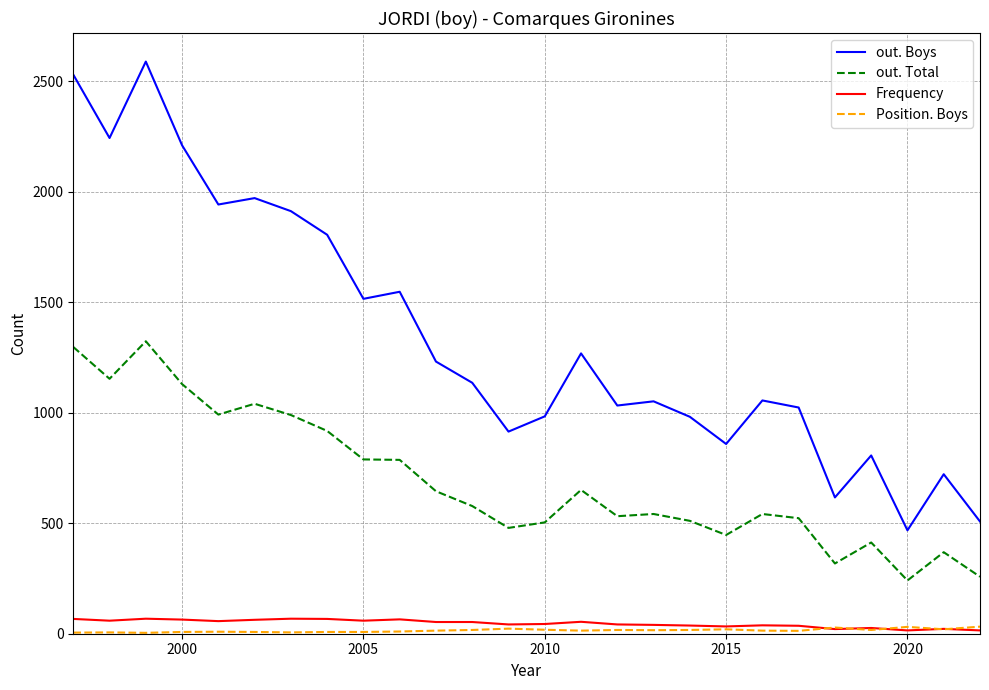

Which series has the largest total across all categories?

out. Boys